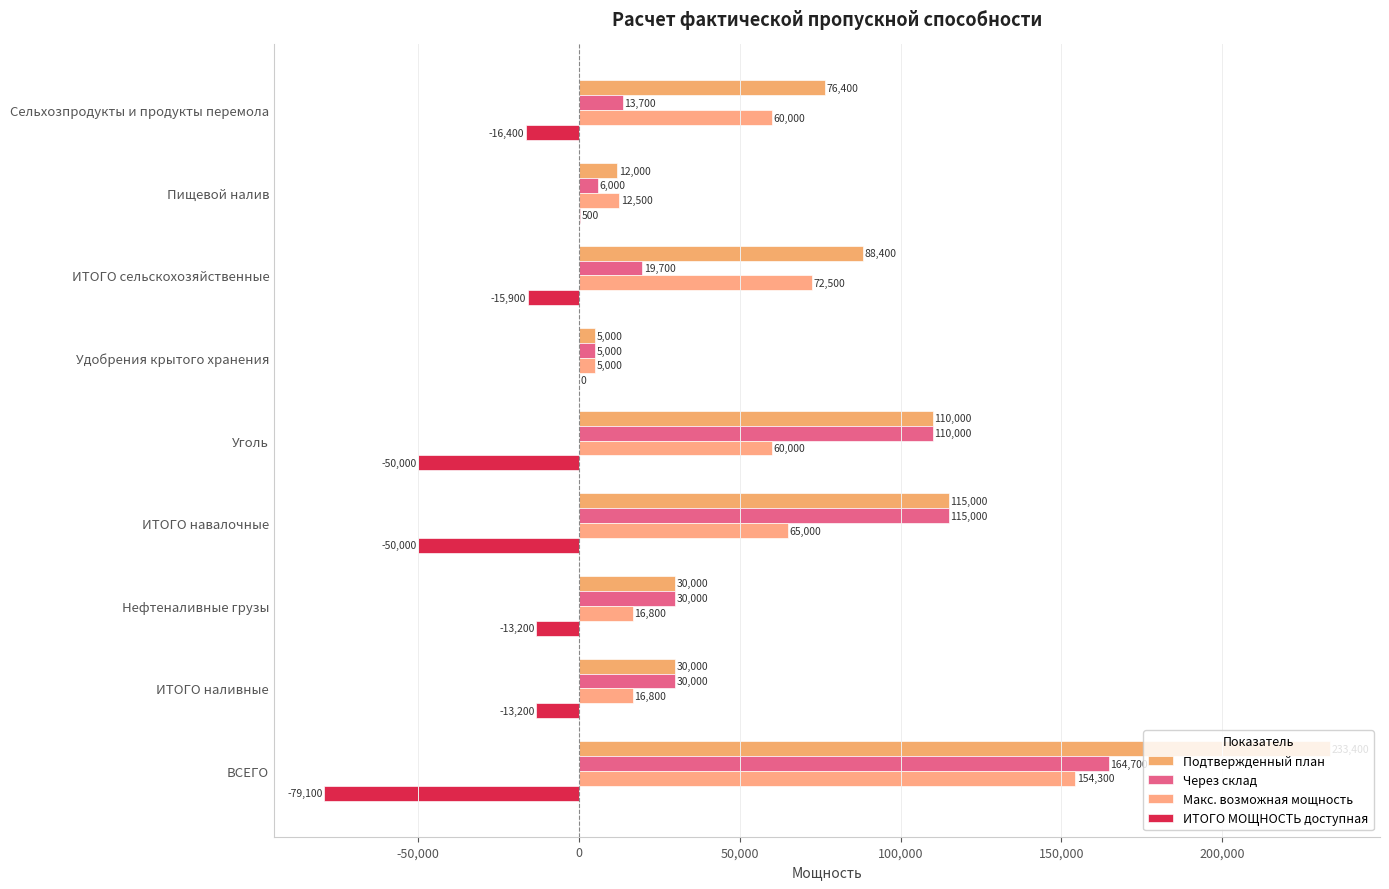

Which series has the widest spread of values?

Подтвержденный план